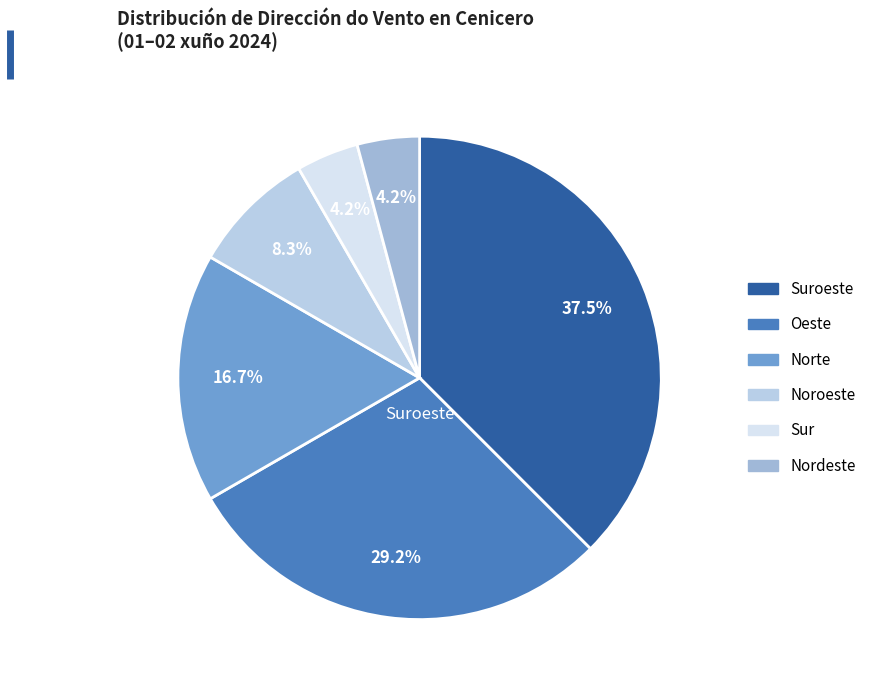

Does any single category account for the majority?

No